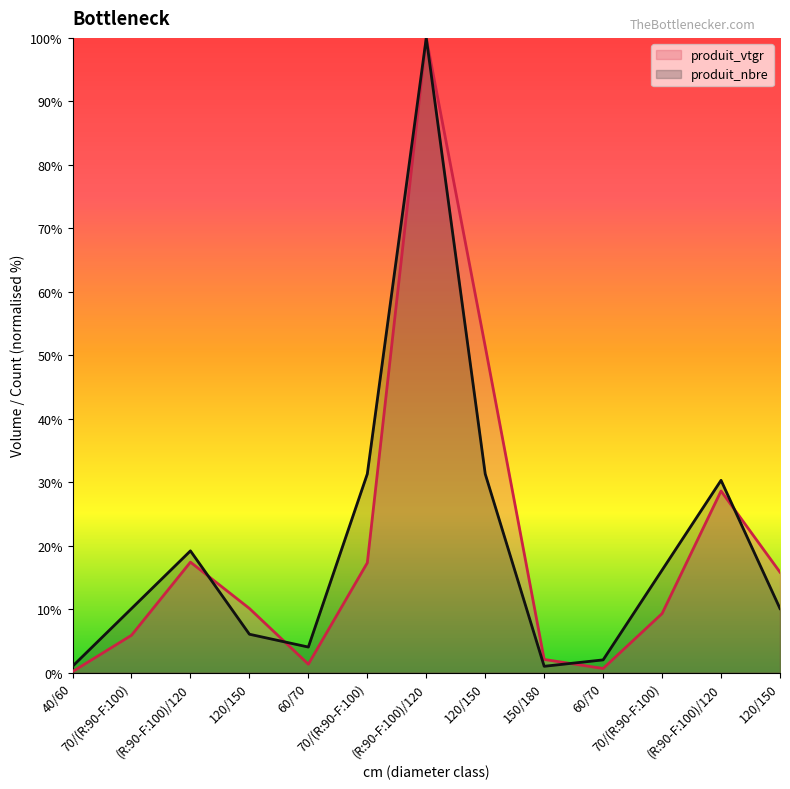

List the labels in order of produit_nbre value, smallest first.

40/60, 150/180, 60/70, 60/70, 120/150, 70/(R:90-F:100), 120/150, 70/(R:90-F:100), (R:90-F:100)/120, (R:90-F:100)/120, 70/(R:90-F:100), 120/150, (R:90-F:100)/120